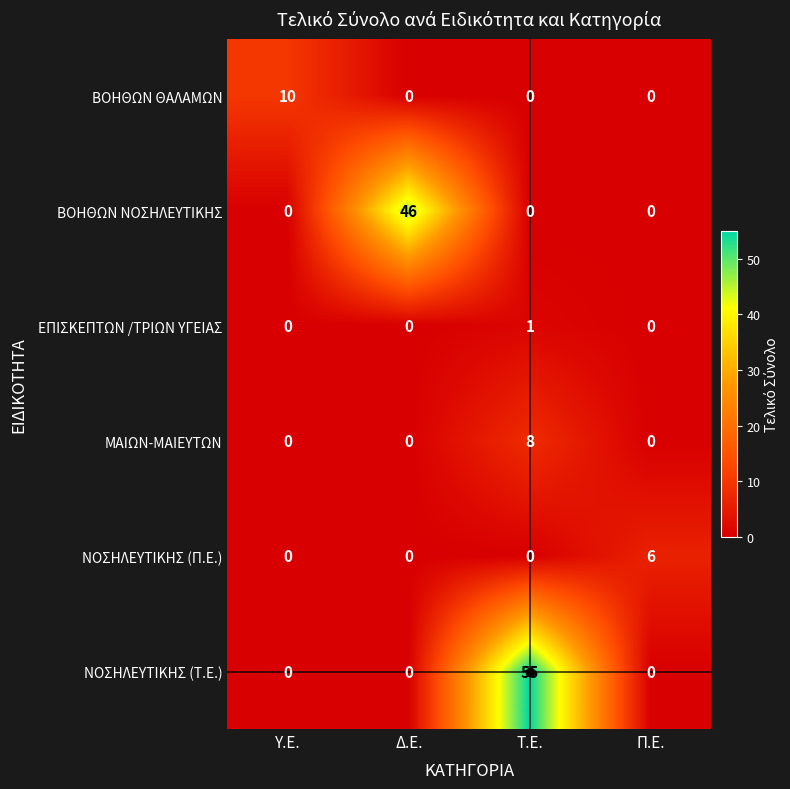

What is the sum of all ΝΟΣΗΛΕΥΤΙΚΗΣ (Τ.Ε.) values?

55